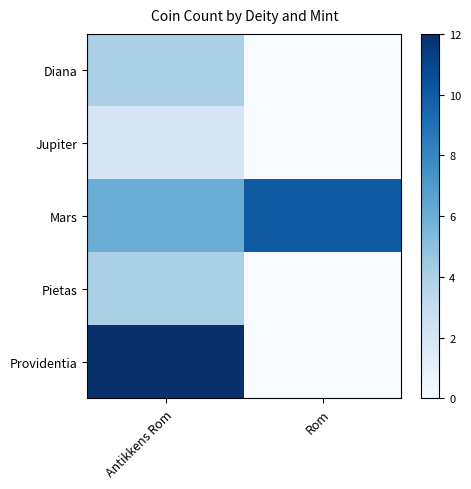

Reading right to left, extract all data points from this chart.

Diana: Rom=0	Antikkens Rom=4
Jupiter: Rom=0	Antikkens Rom=2
Mars: Rom=10	Antikkens Rom=6
Pietas: Rom=0	Antikkens Rom=4
Providentia: Rom=0	Antikkens Rom=12